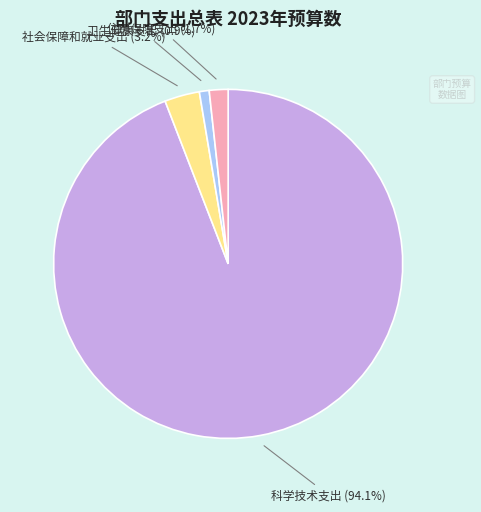

What percentage is NOT represented by 卫生健康支出?

99.1%